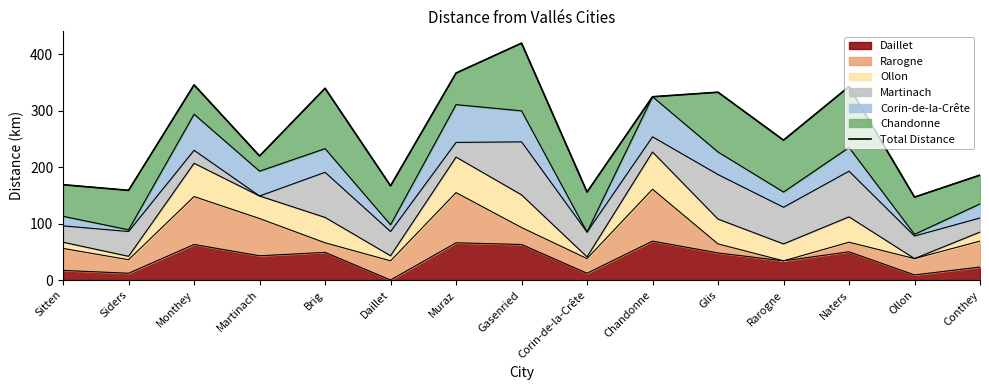

Does the chart display data point markers on the line(s)?

No